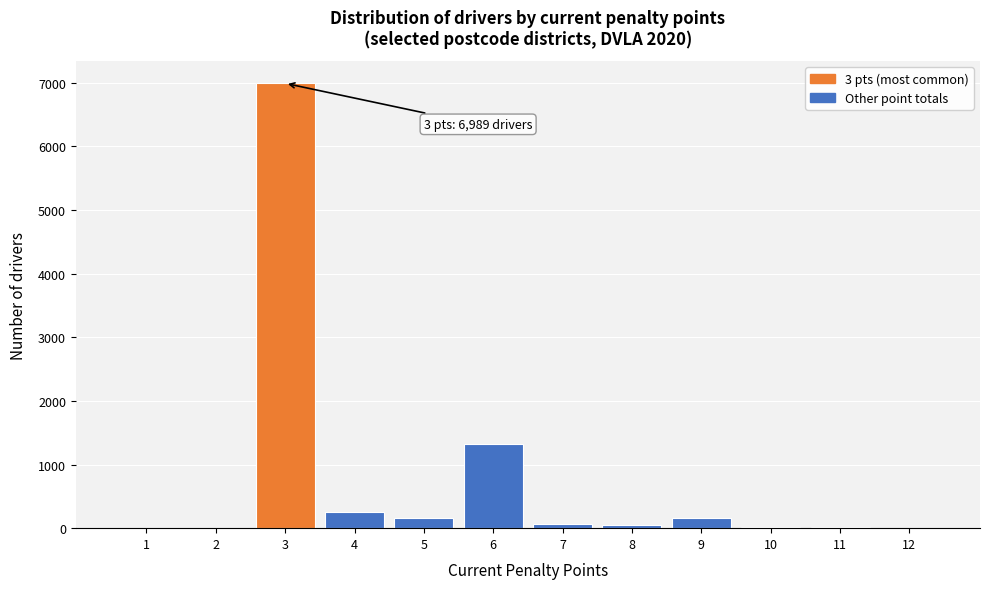

Is it true that the value at 1 is -2137?

False